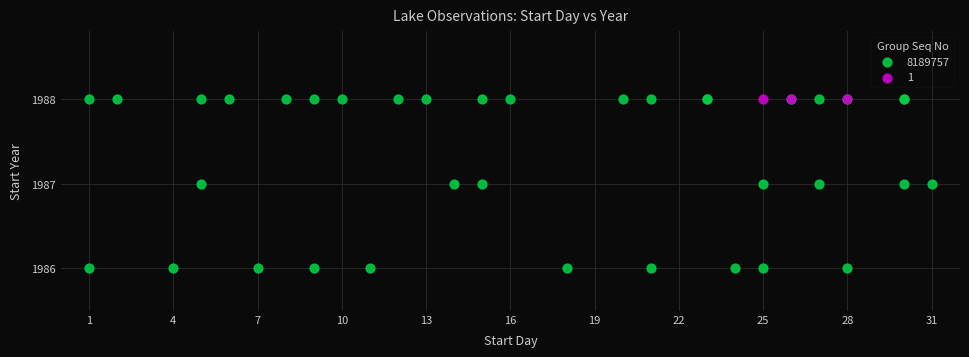

Which series contains the lowest Y value?

8189757